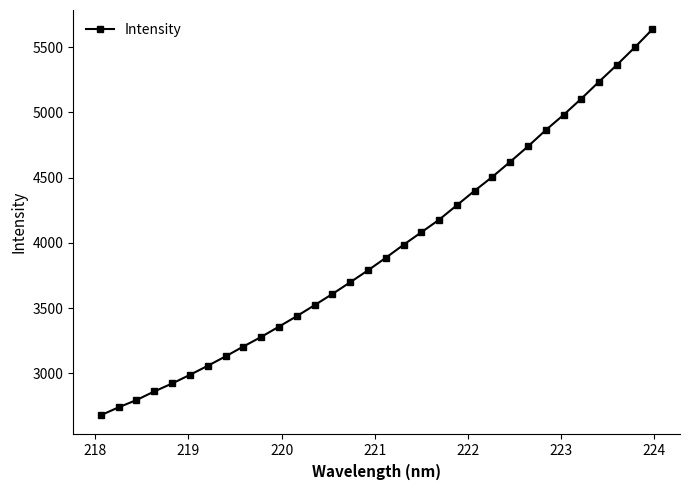

What is the value of the 14th point from the left?

3607.7